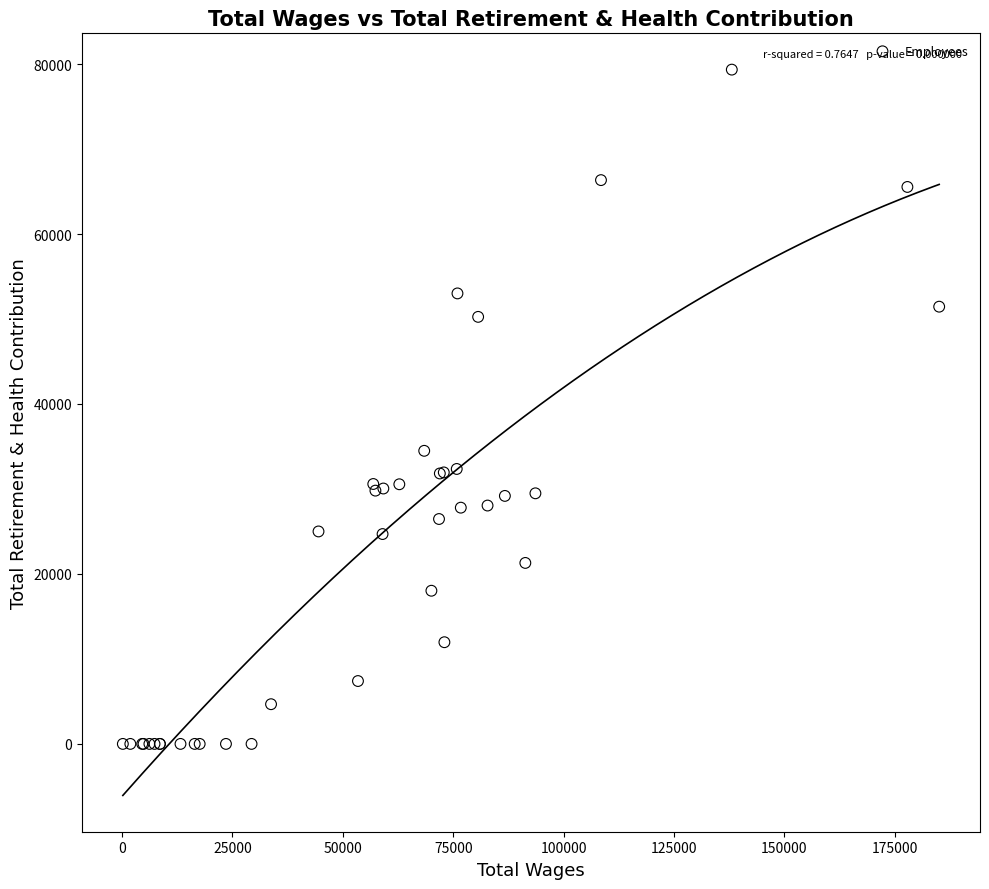

What Y value in the scatter plot is closest to 39673?

34489